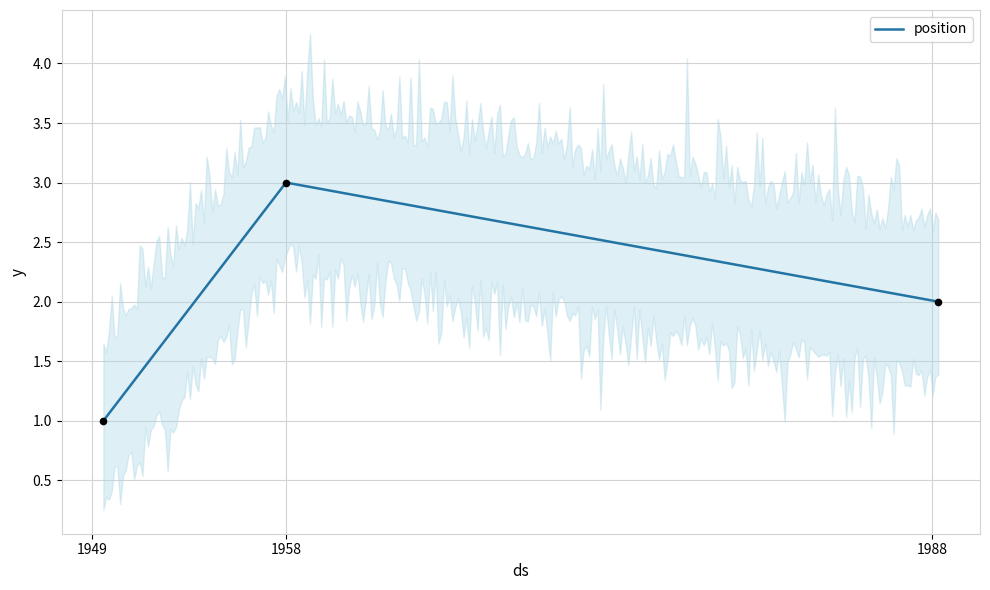

What is the change in value from 1988-04-19 to 1958-01-01?

+1